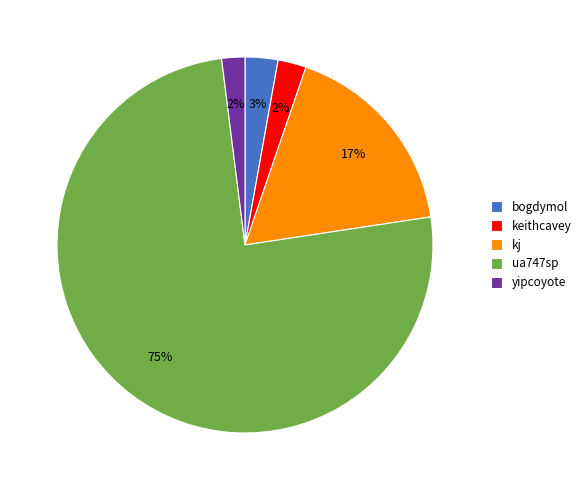

Does any single category account for the majority?

Yes